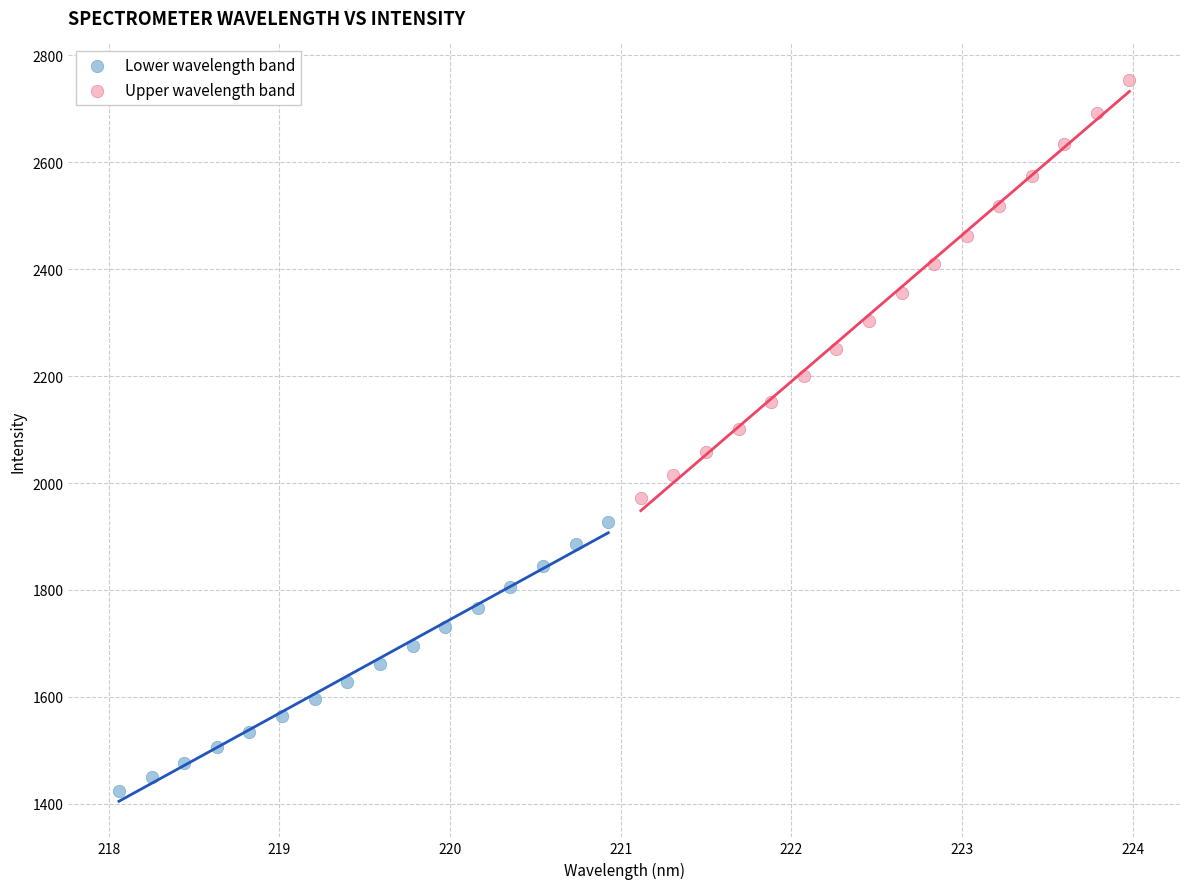

Which series contains the lowest Y value?

Lower wavelength band